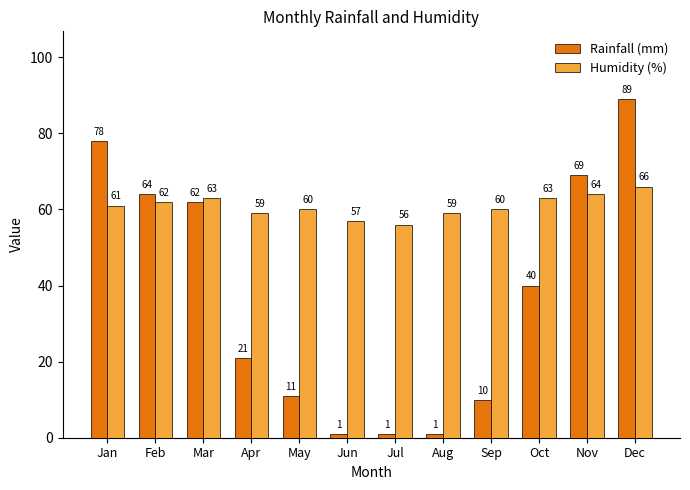

Is it true that Rainfall (mm) equals 16 at Jan?

False